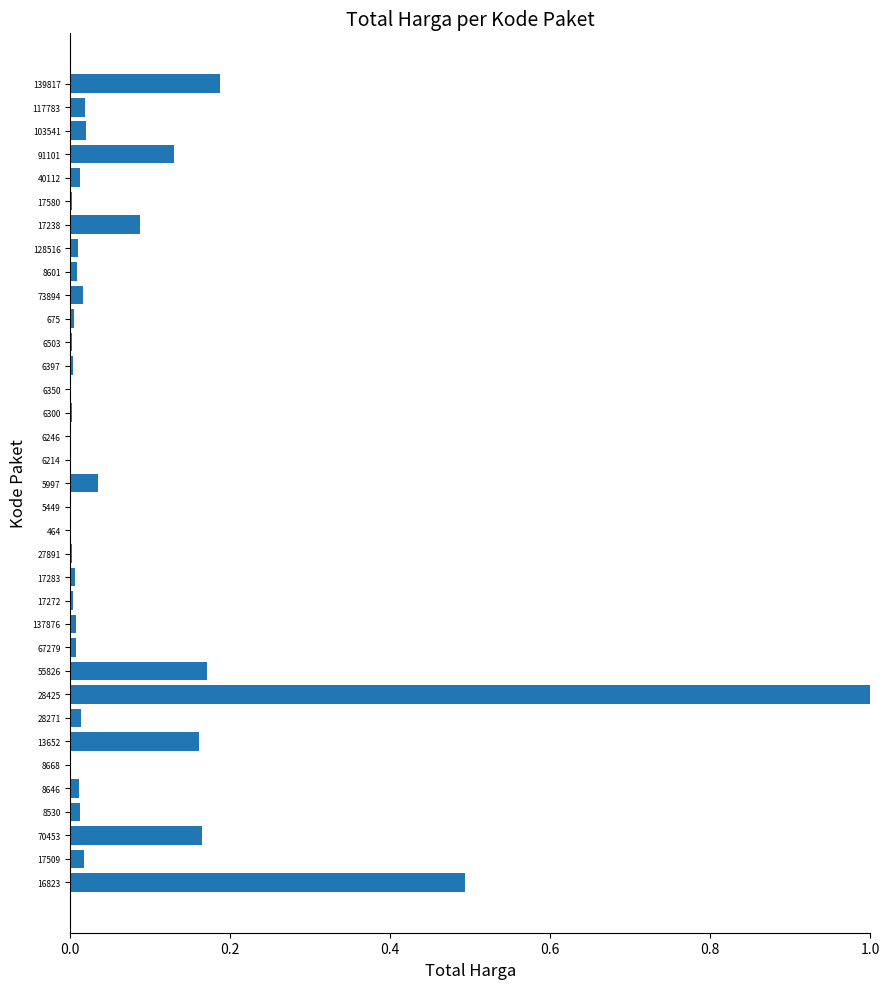

The chart shows a value of 0.0 at 40112. True or false?

True